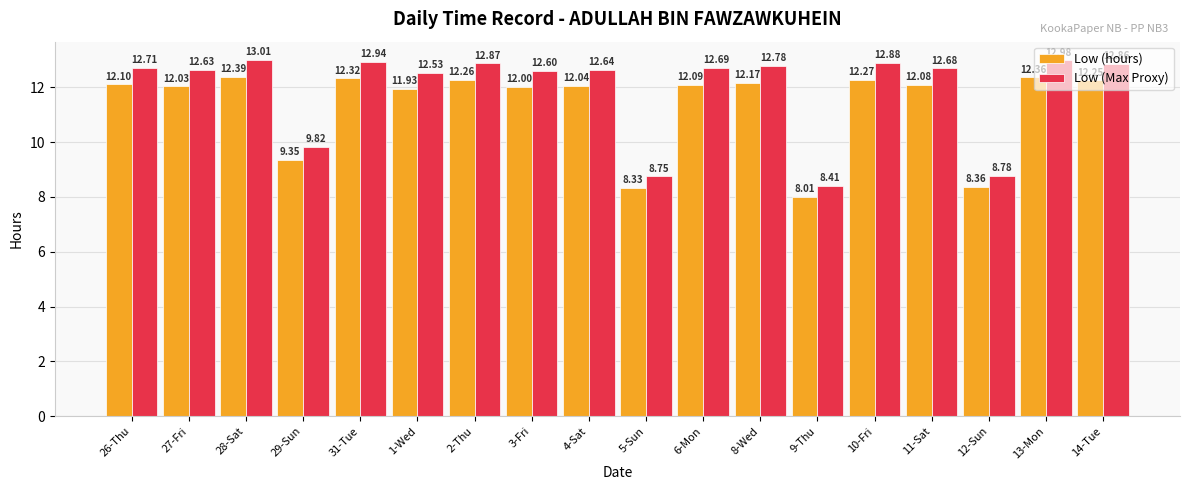

What is the difference between the maximum and minimum values in the Low (Max Proxy) series?

4.6